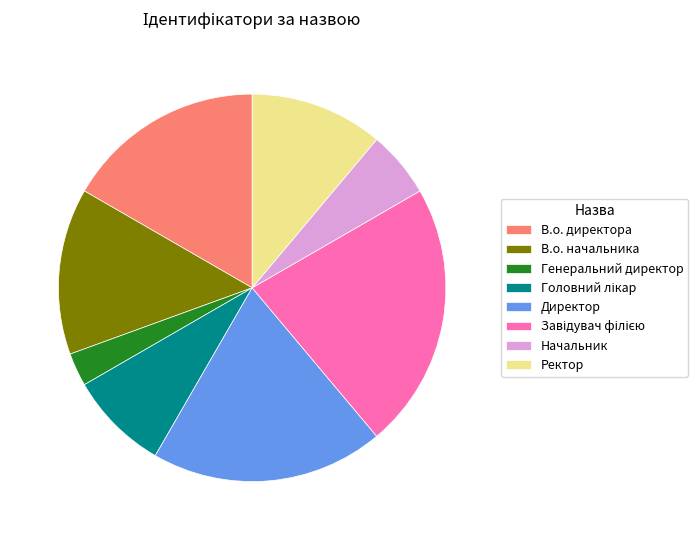

What is the ratio of the value at Директор to the value at Генеральний директор?

7.0